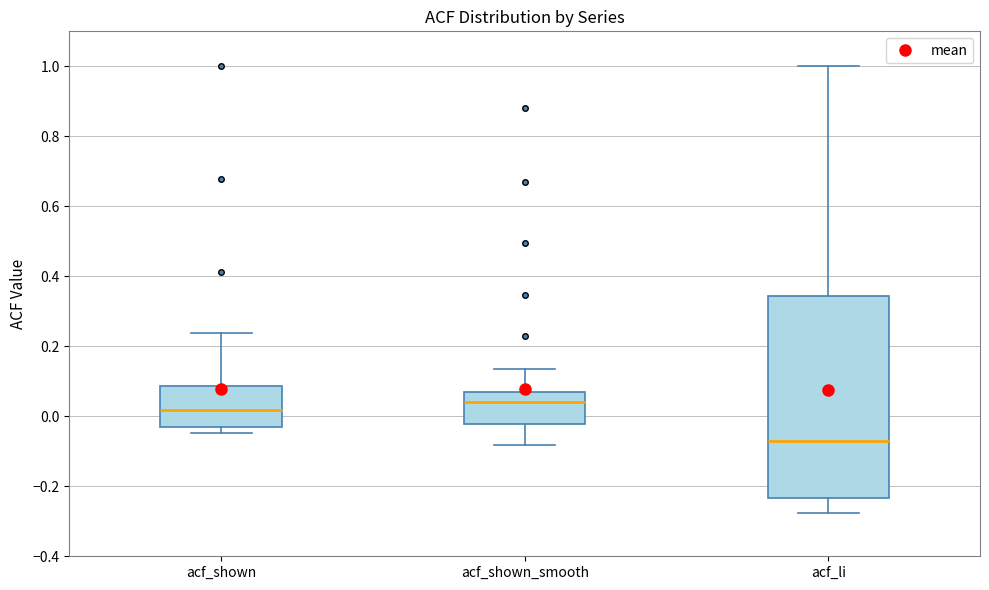

Reading left to right, transcribe this box plot: for each box, give where its median line is, the range the box spans, and where its two whiskers end, as read against the y-axis. The values are not printed on the chart, so give them approximately, as read against the axis.

acf_shown: median 0.02, box -0.04 to 0.08, whiskers -0.04 (just below the box's lower edge) to 0.24
acf_shown_smooth: median 0.04, box -0.02 to 0.06, whiskers -0.08 to 0.14
acf_li: median -0.08, box -0.24 to 0.34, whiskers -0.28 to 1.00